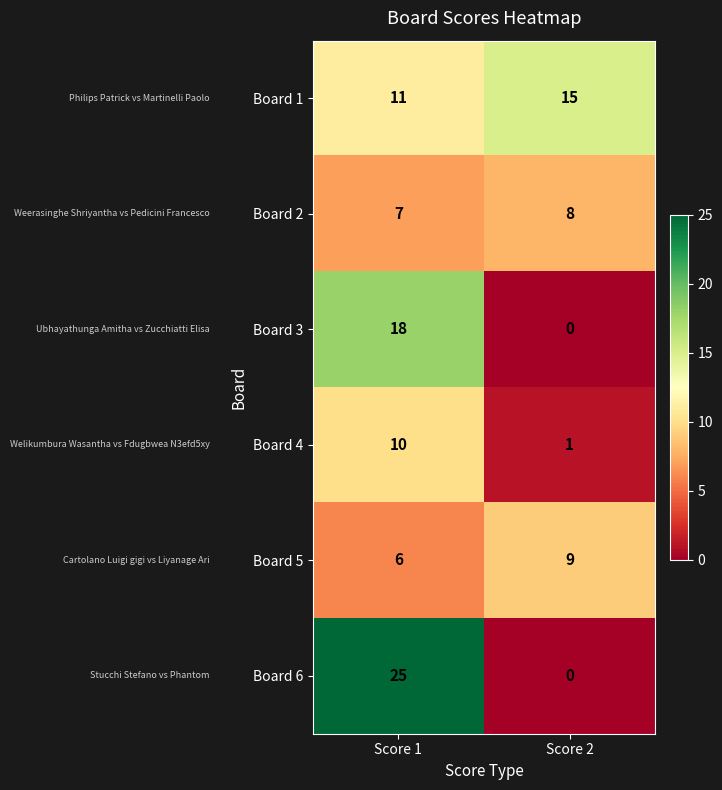

Reading right to left, what are all the values shown in this chart?

Board 1: 15	11
Board 2: 8	7
Board 3: 0	18
Board 4: 1	10
Board 5: 9	6
Board 6: 0	25